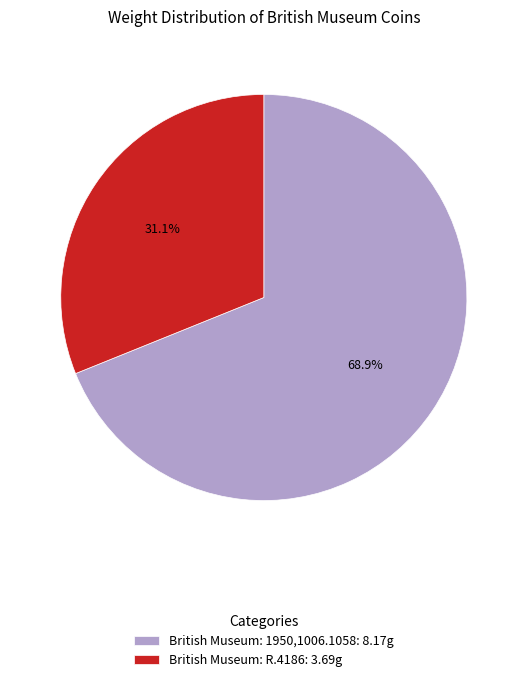

What is the largest slice in the pie chart?

British Museum: 1950,1006.1058